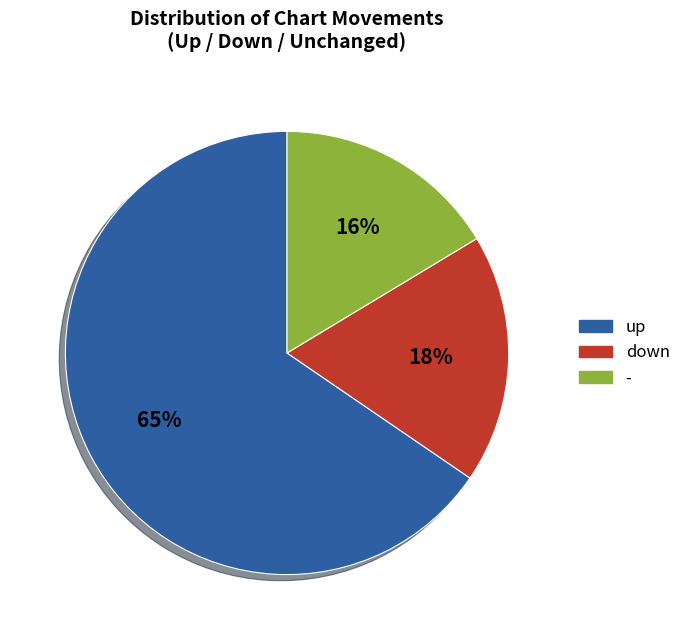

Which category has the smallest portion of the pie?

-